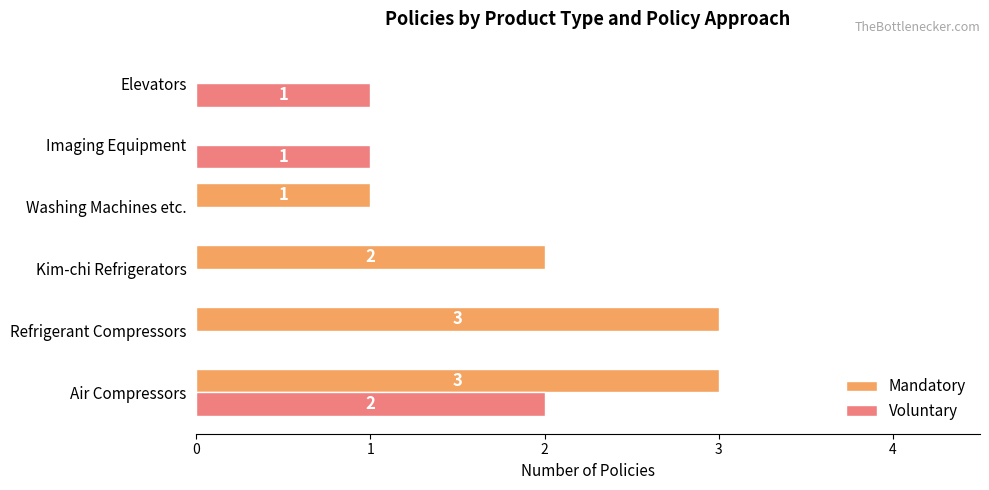

At which label is Mandatory closest to 1?

Washing Machines etc.